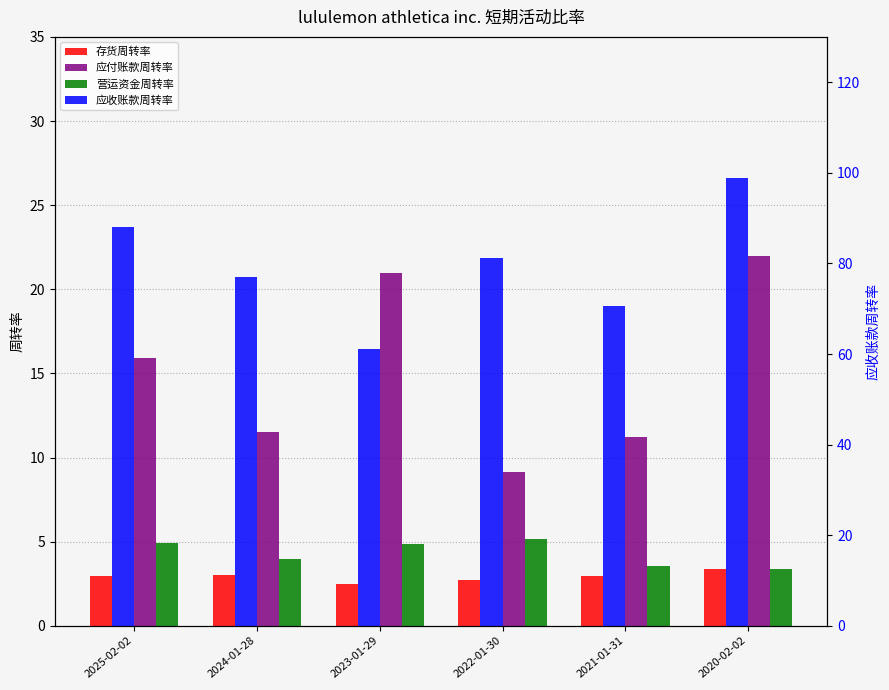

At how many categories does at least one series exceed 50?

6